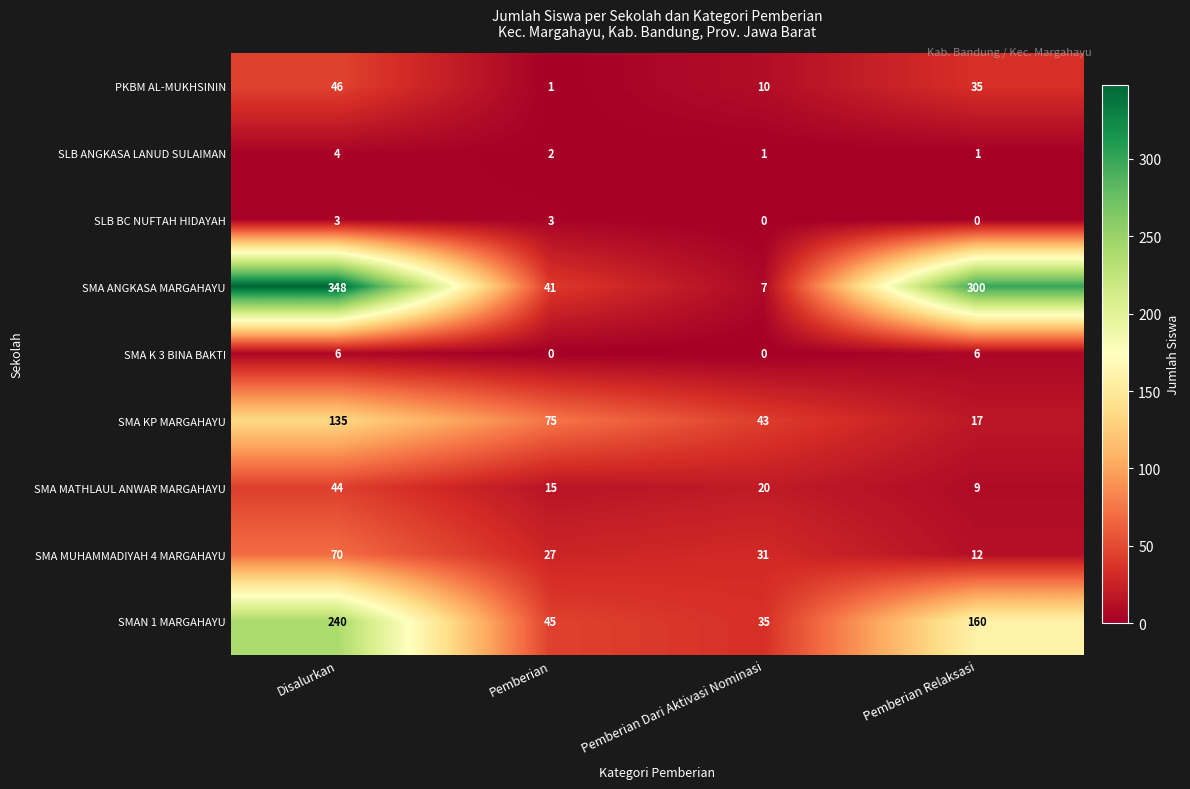

The value of SMA ANGKASA MARGAHAYU at Pemberian Relaksasi is 94. True or false?

False